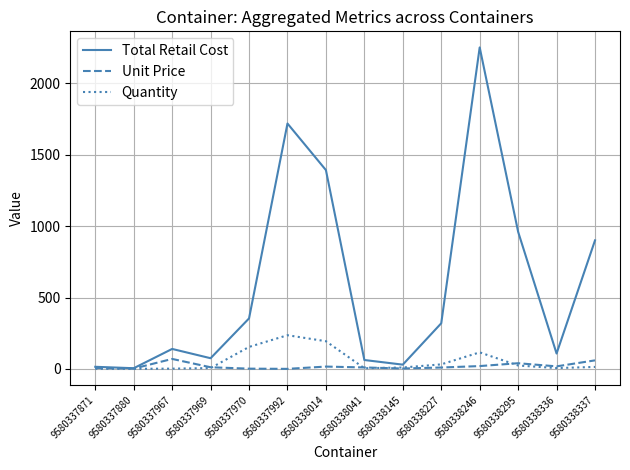

Where is Total Retail Cost nearest to the value 1127?

9580338295